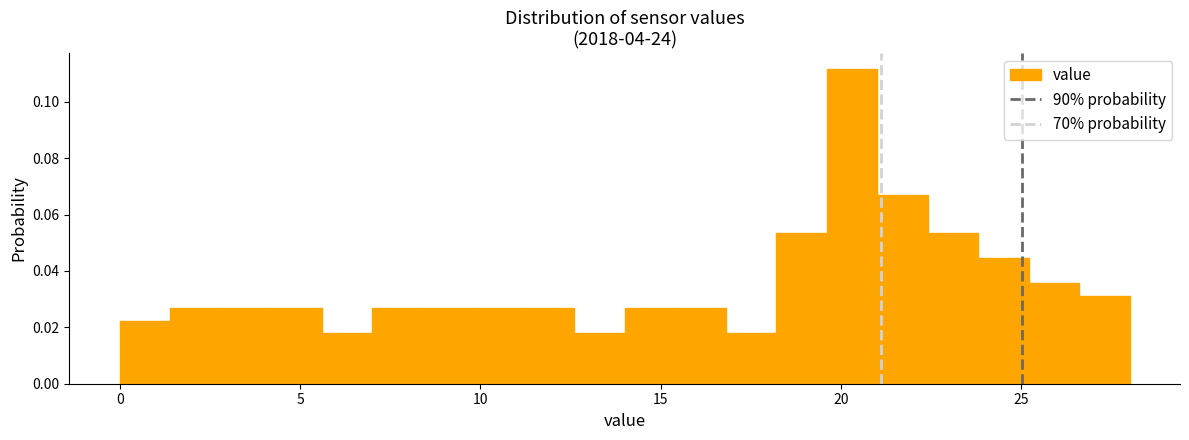

Around what value on the x-axis is the tallest bar? Give the approximate position of its centre, as read against the axis.

20.5